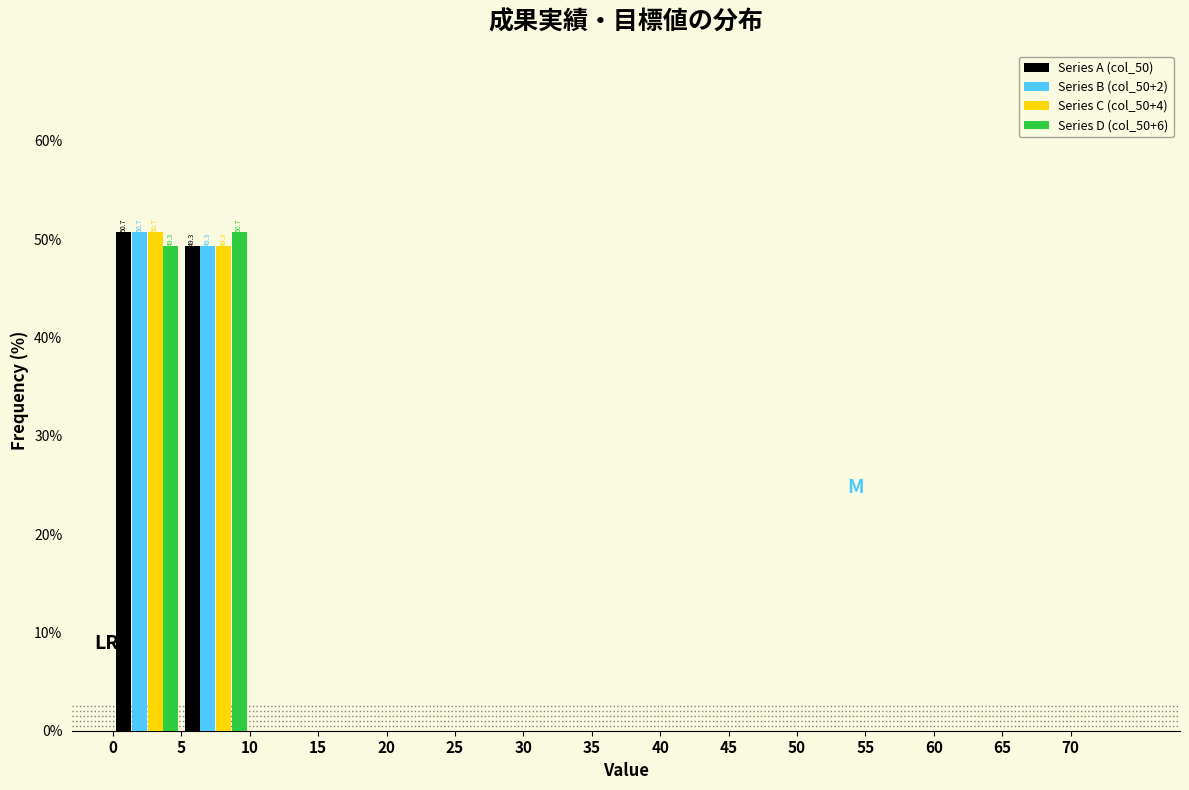

In the Series B (col_50+2) series, which range on the x-axis has the tallest bar?

0 to 5